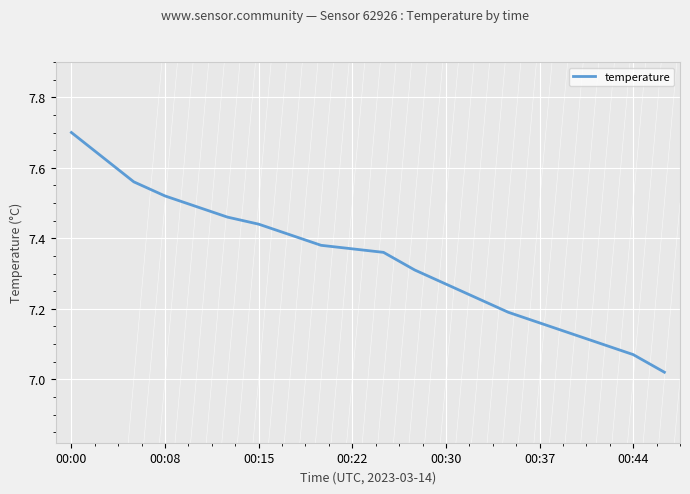

What is the greatest value displayed?

7.7